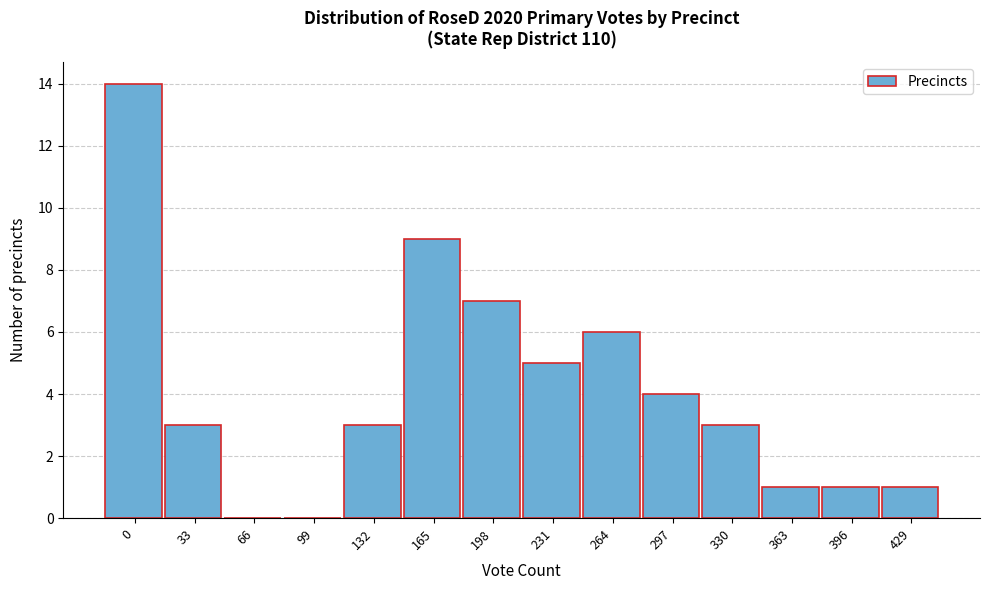

Reading right to left, transcribe all the data shown in this chart.

429=1	396=1	363=1	330=3	297=4	264=6	231=5	198=7	165=9	132=3	99=0	66=0	33=3	0=14